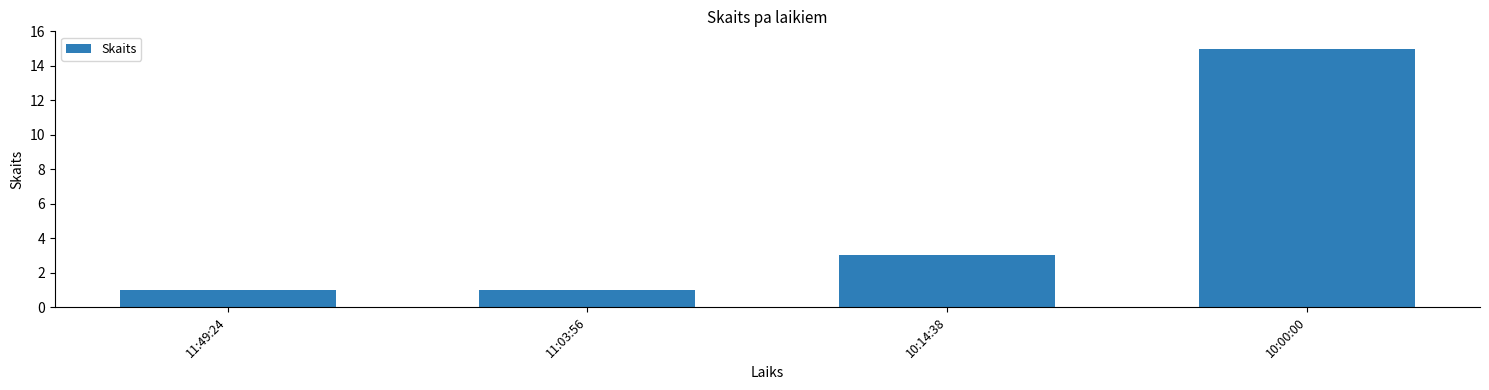

Where is the data nearest to the value 8?

10:14:38